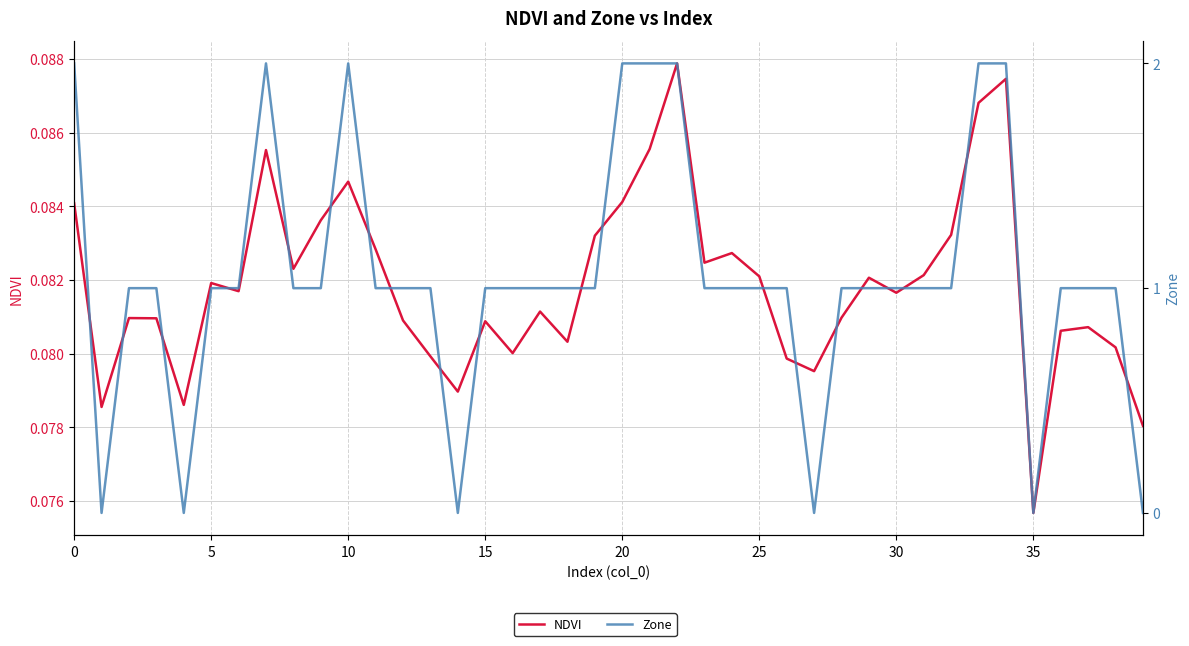

Is this an area chart (filled region under the line)?

No